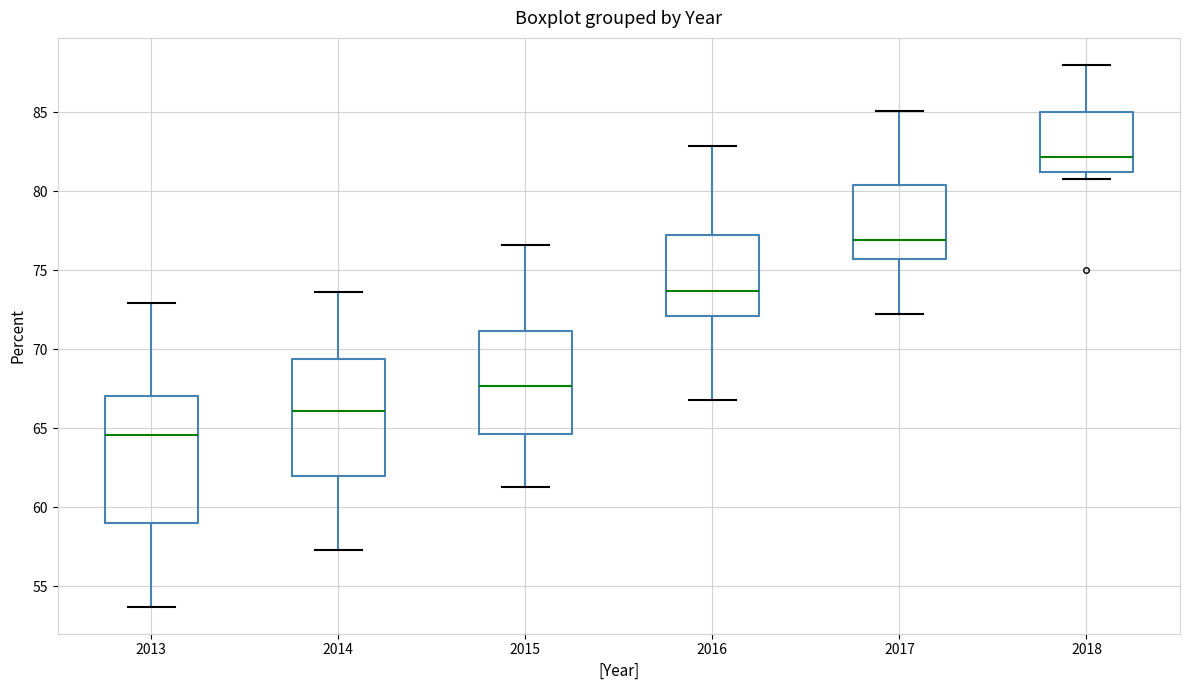

Which box's median line is the lowest?

2013